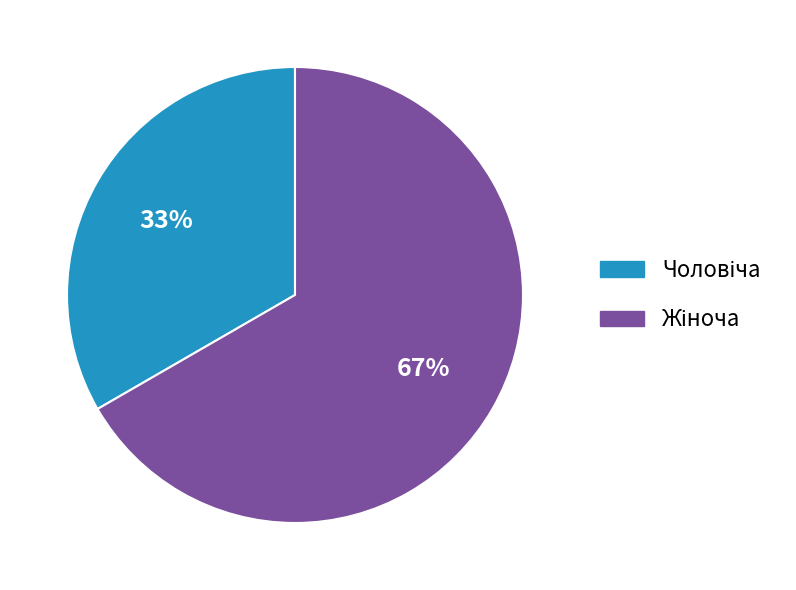

Does any single category account for the majority?

Yes